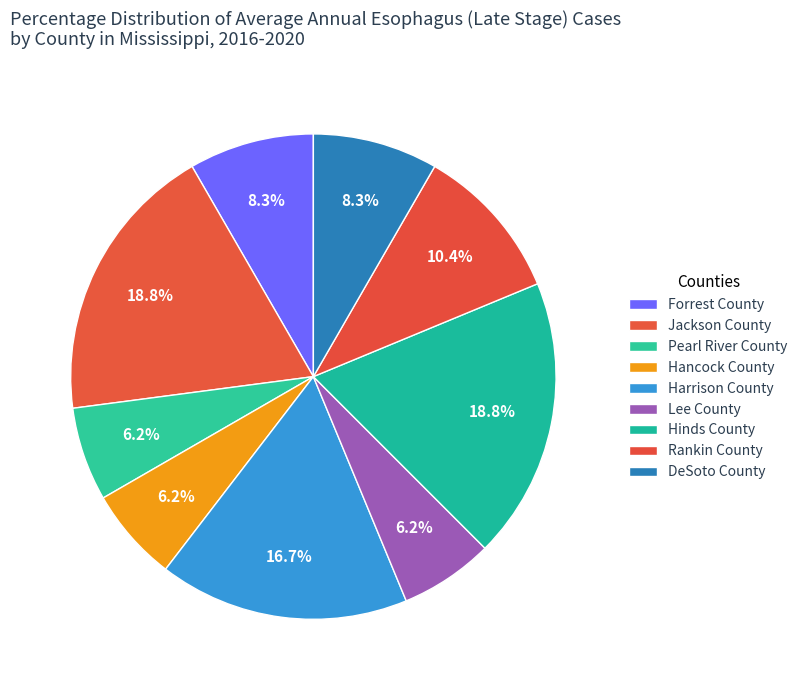

What percentage is NOT represented by Hinds County?

81.2%